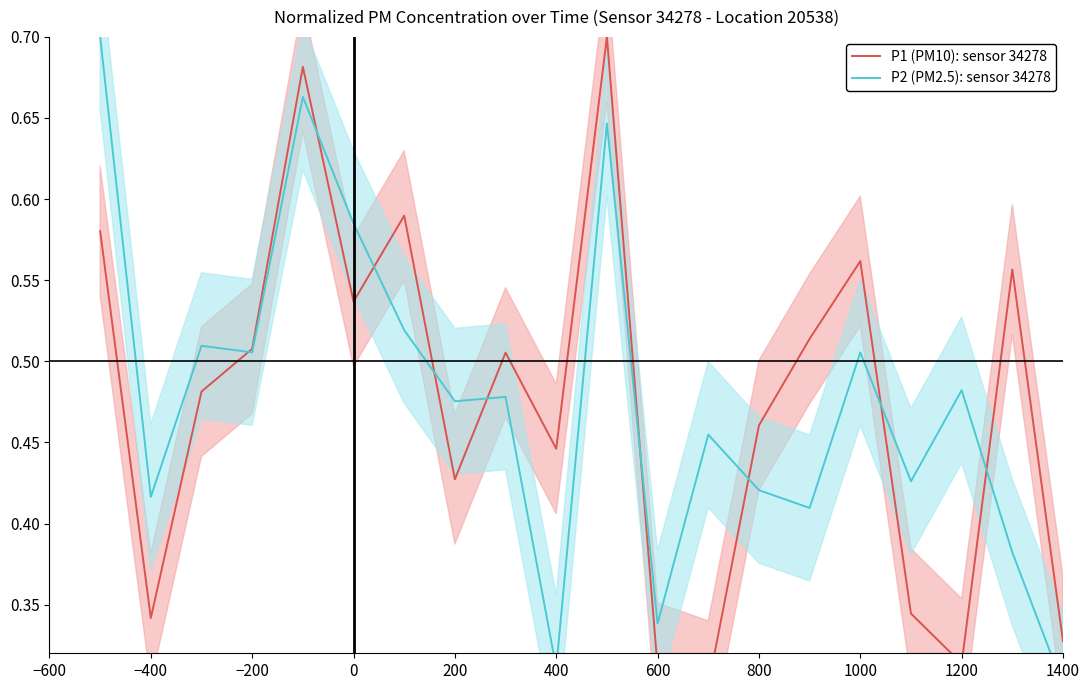

In P2 (PM2.5): sensor 34278, how many points are lower than both neighbors (excluding endpoints)?

7